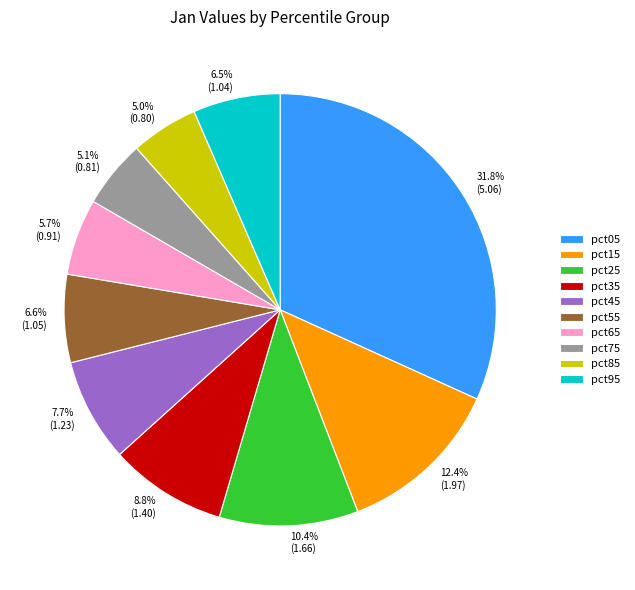

What percentage is the pct75 slice, to the nearest percent?

5%